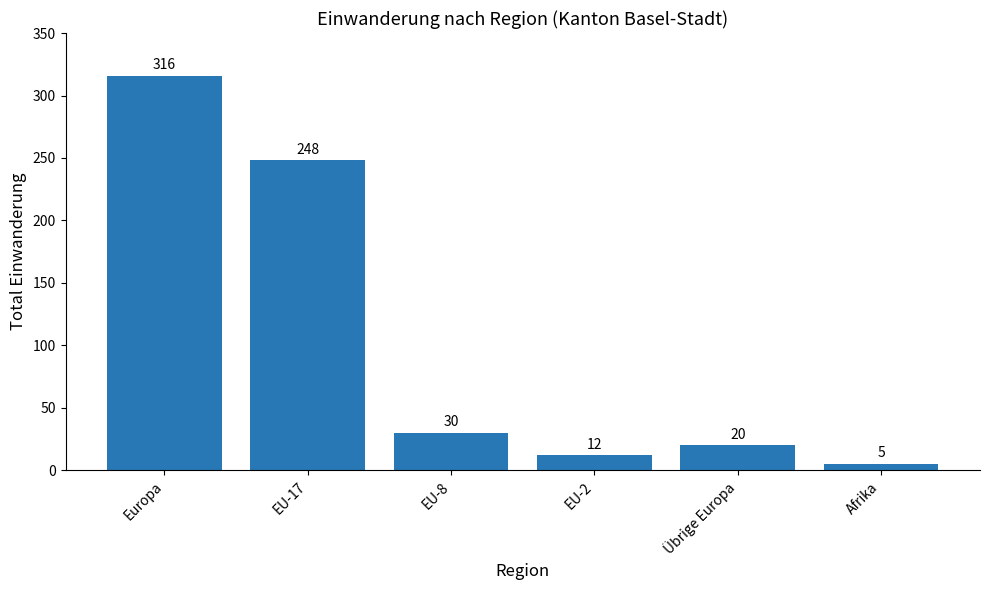

What is the change in value from EU-8 to Afrika?

-25